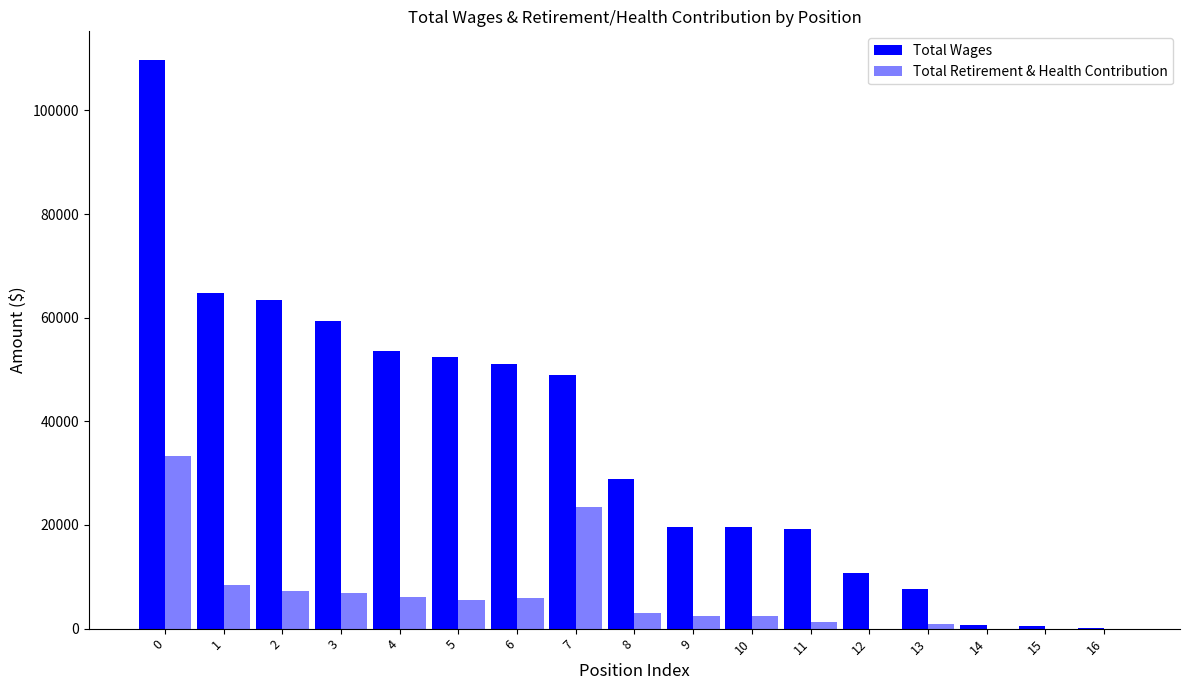

What is the total value across all series at 14?

736